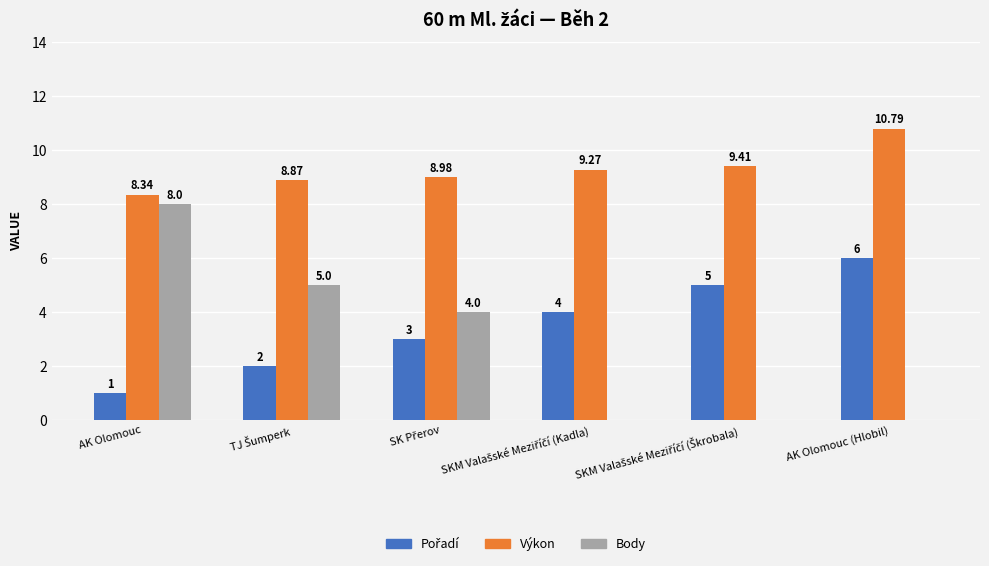

Which series has the largest total across all categories?

Výkon